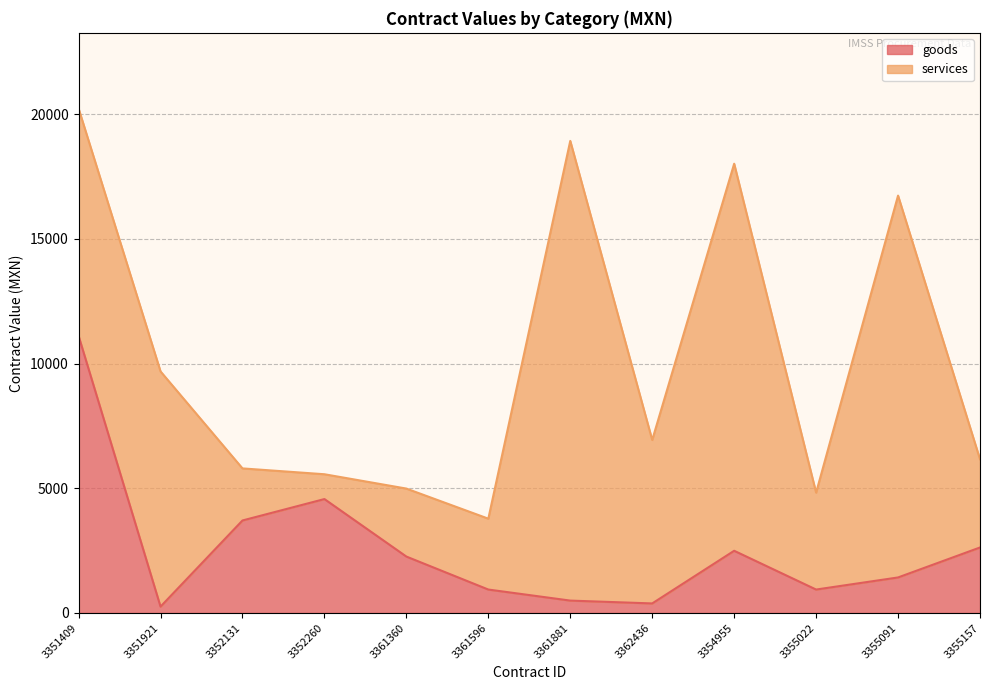

The chart shows a value of 538.3 at 3355157. True or false?

False